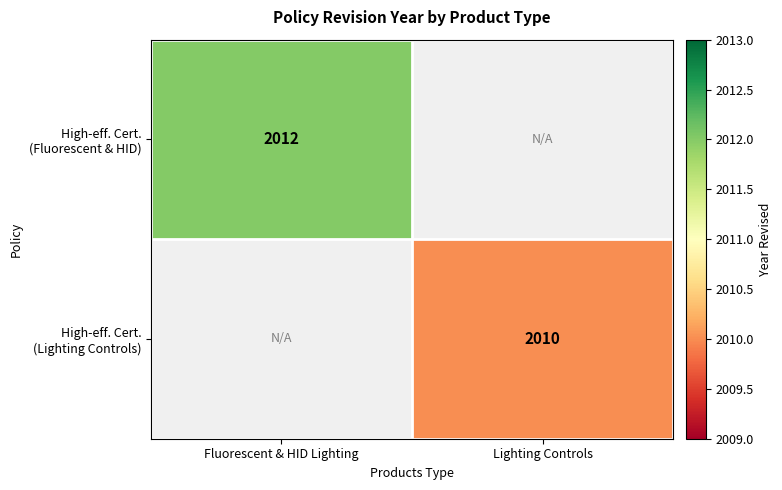

Which series has the widest spread of values?

High-eff. Cert. (Fluorescent & HID)